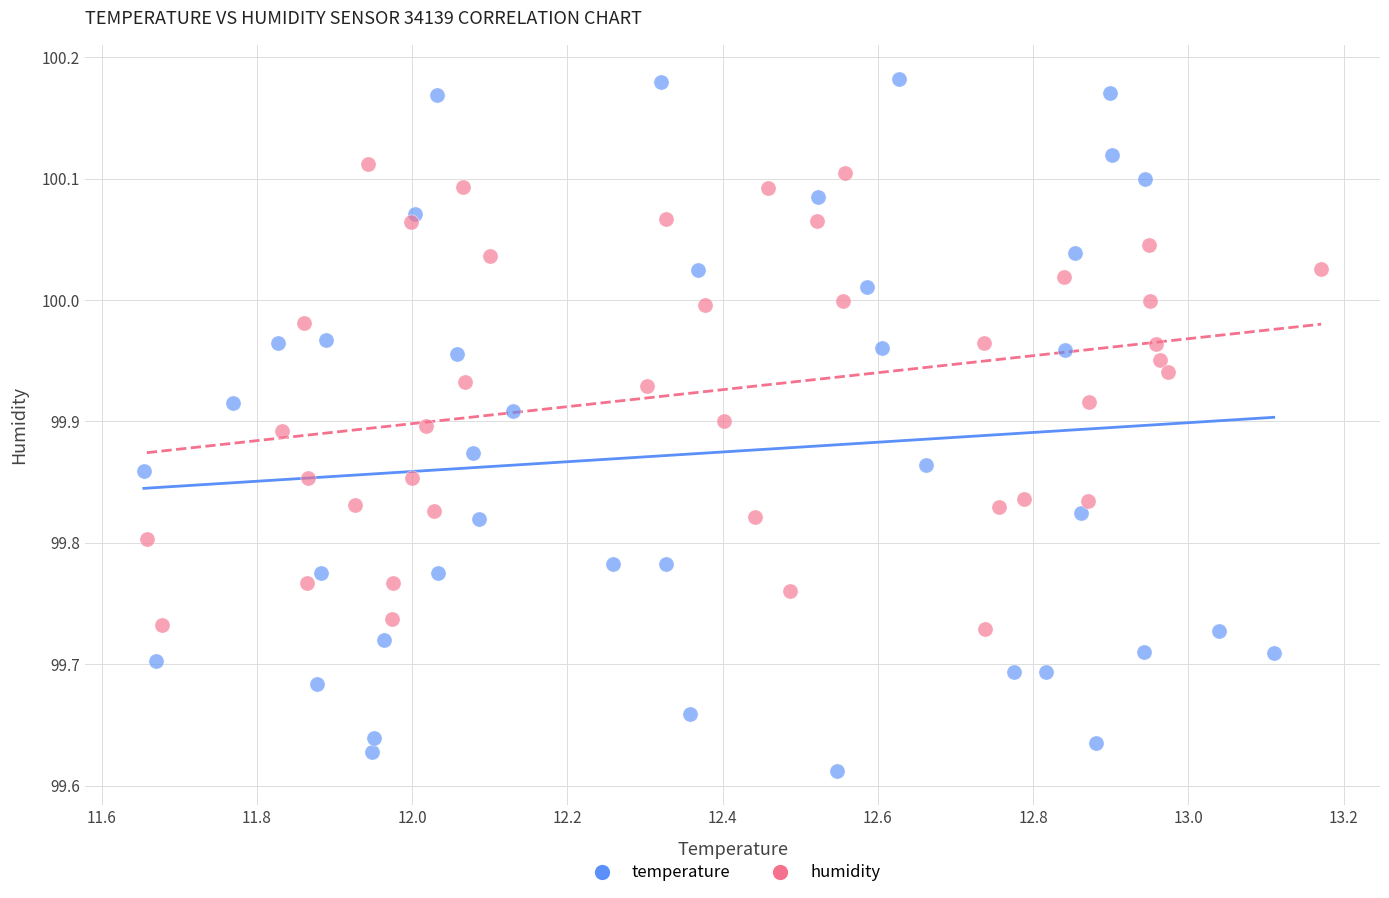

Which series has the widest spread of Y values?

temperature